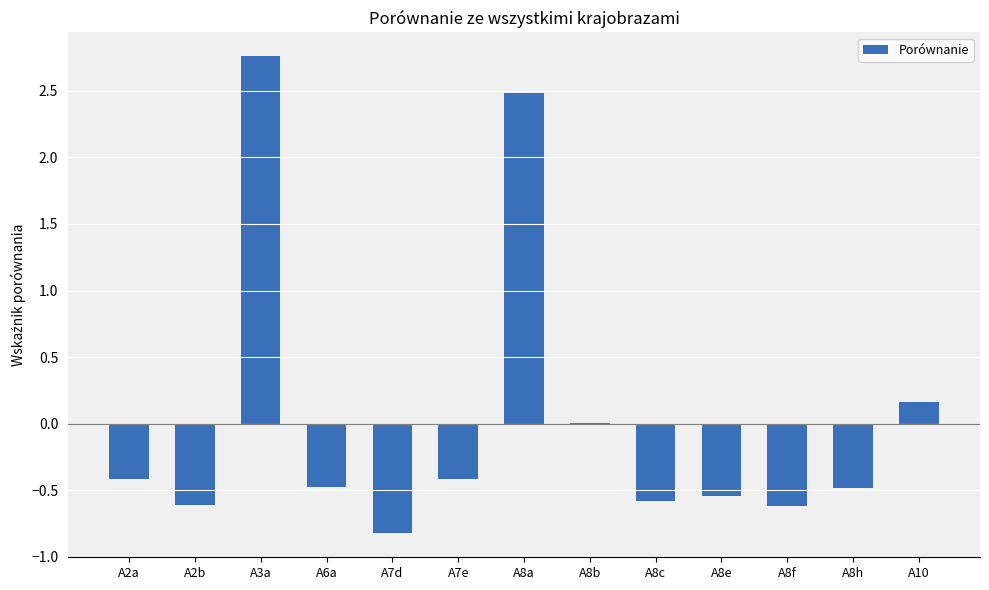

What is the sum of the values at A7e and A2b?

-1.0